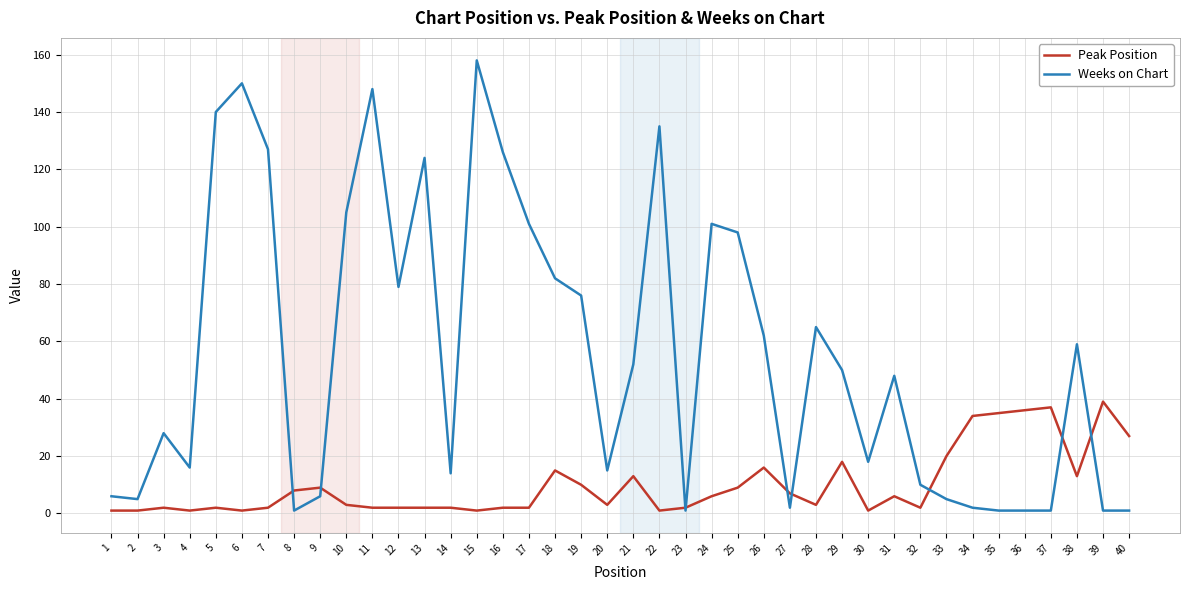

Between 25 and 31, which series saw the biggest shift?

Weeks on Chart